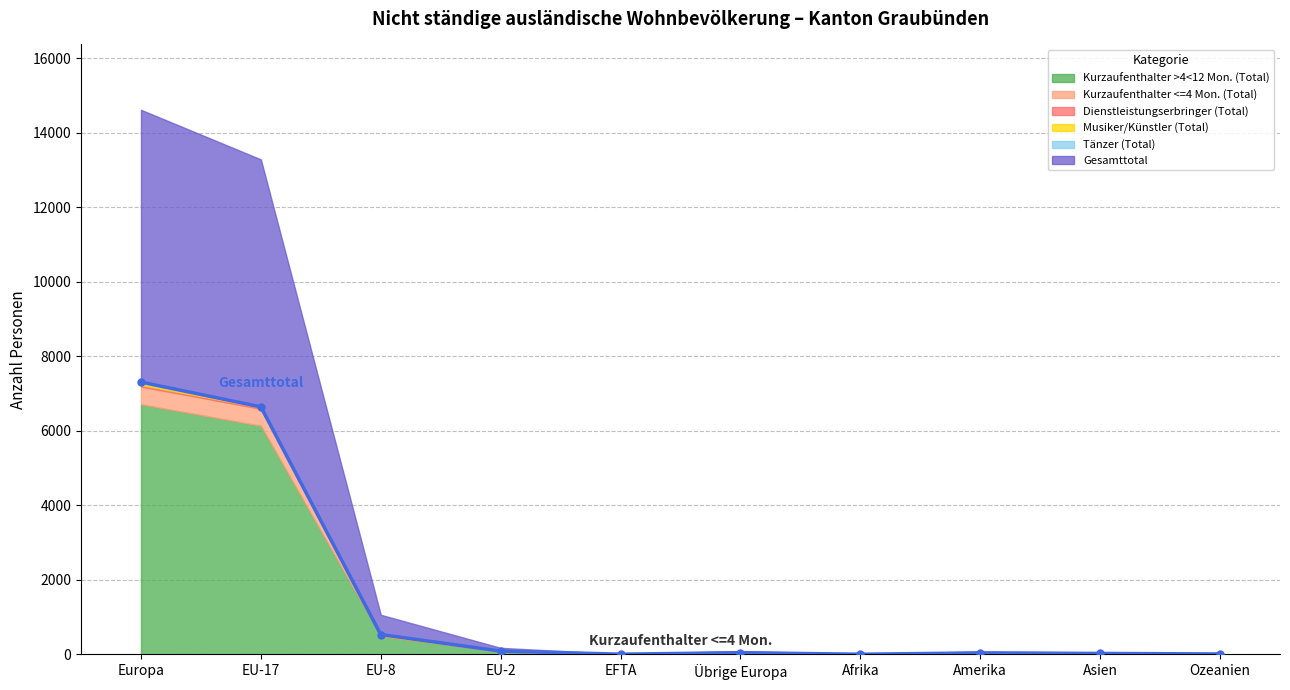

Which label corresponds to the largest value in the chart?

Europa